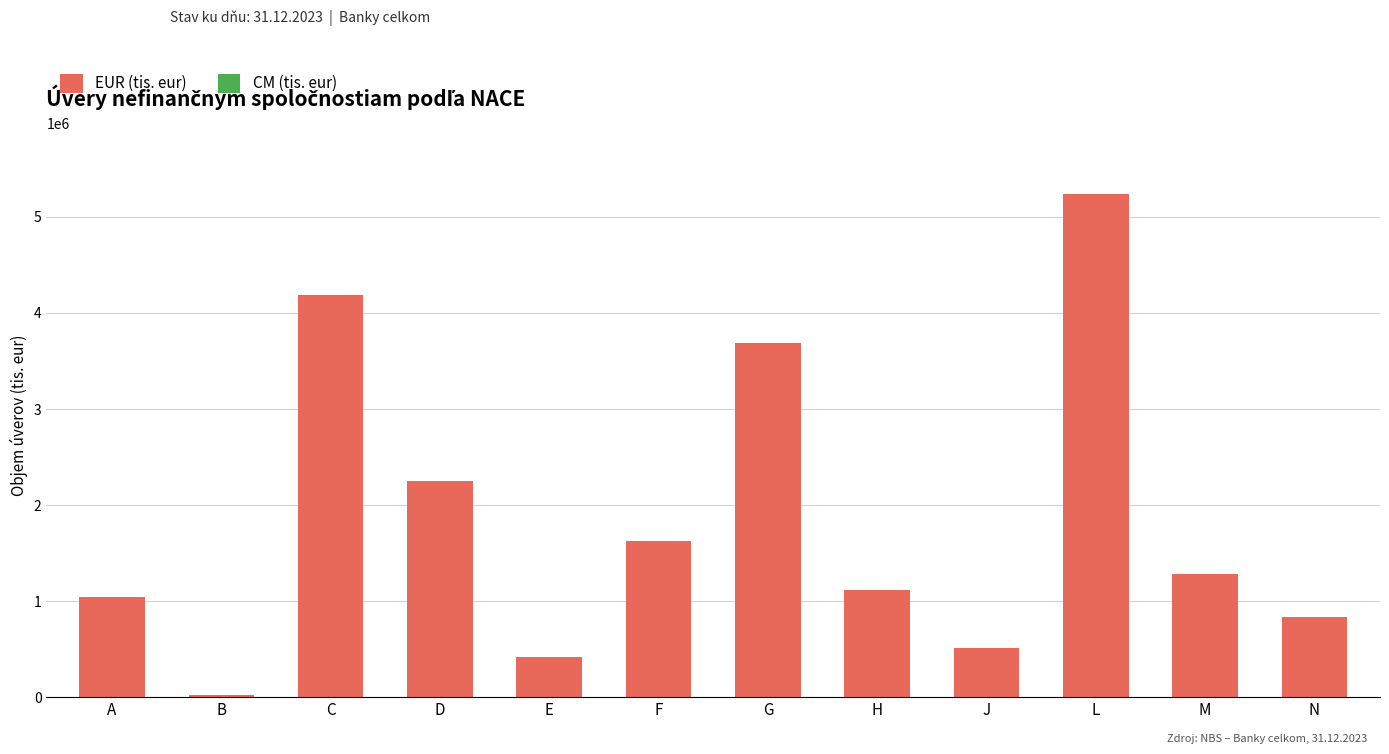

Is it true that EUR (tis. eur) equals 3676828 at G?

True